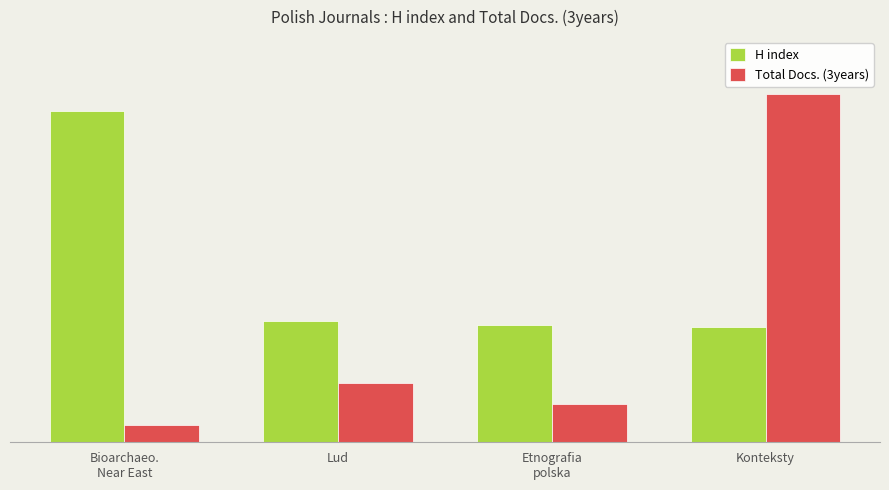

Are the bars grouped side by side (vs. stacked)?

Yes